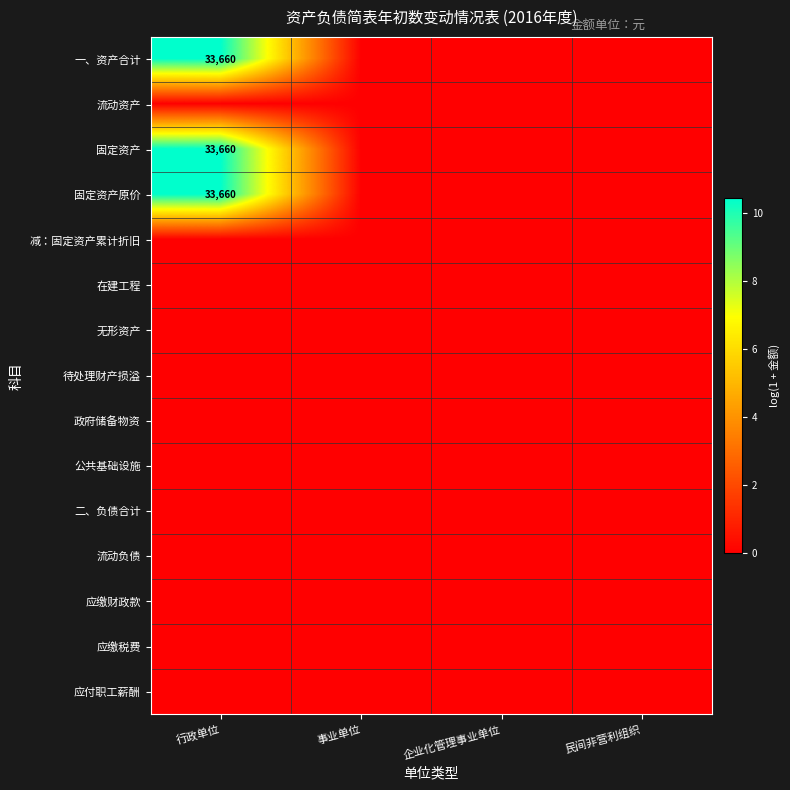

Count the number of data series in this chart.

15